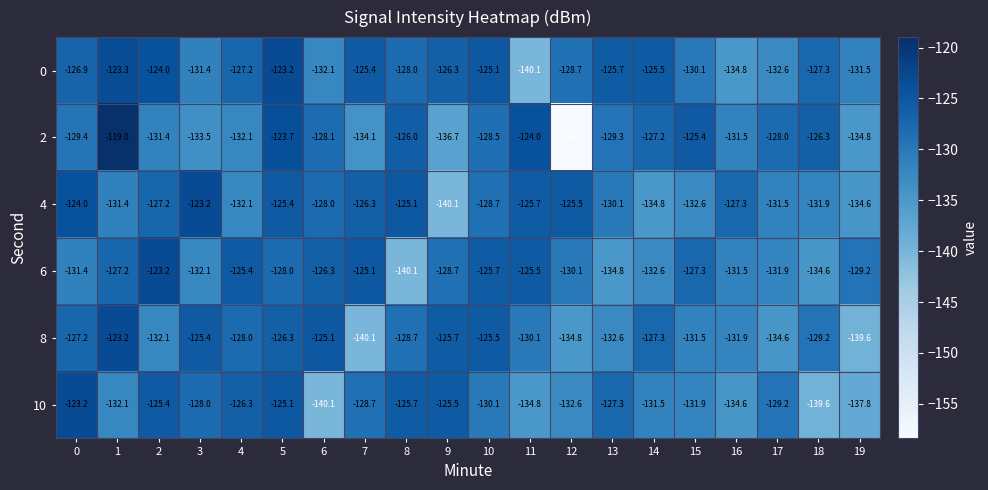

How many data points in 4 are less than -128?

10